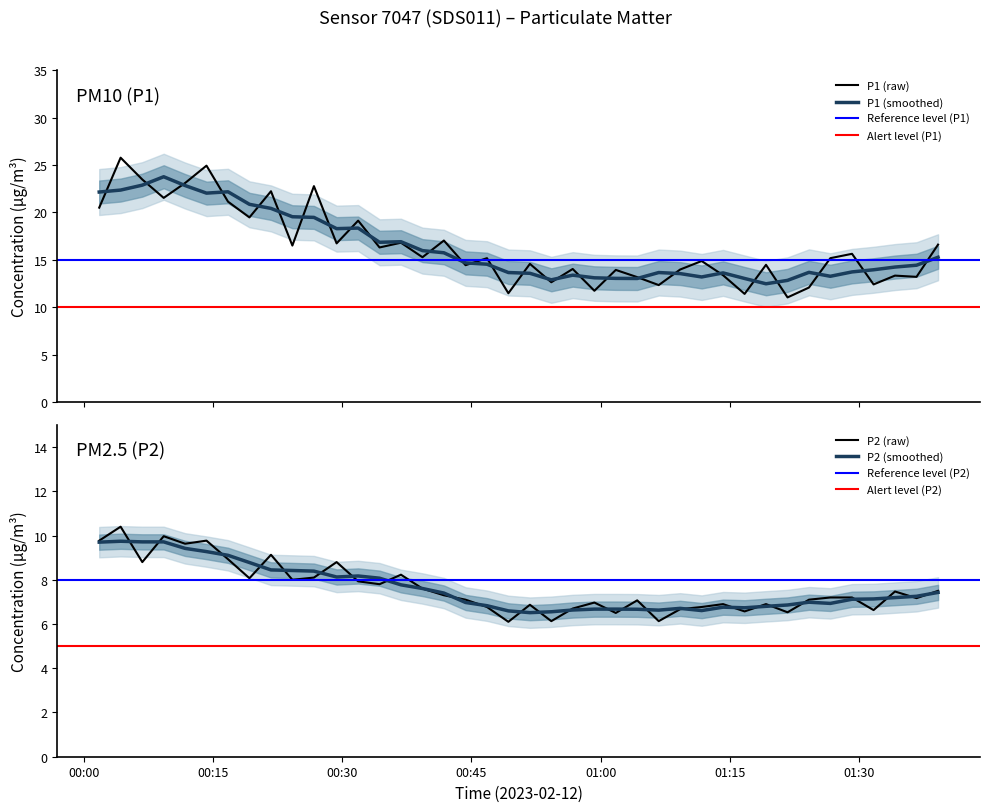

What is the lowest value of the P1 (smoothed) series?

12.5